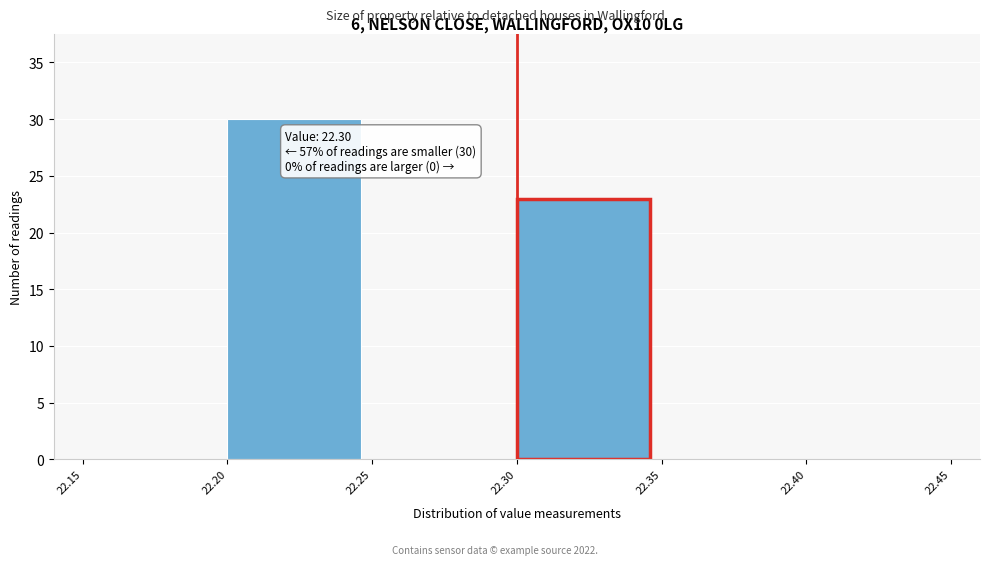

Which range on the x-axis has the tallest bar?

22.20 to 22.25